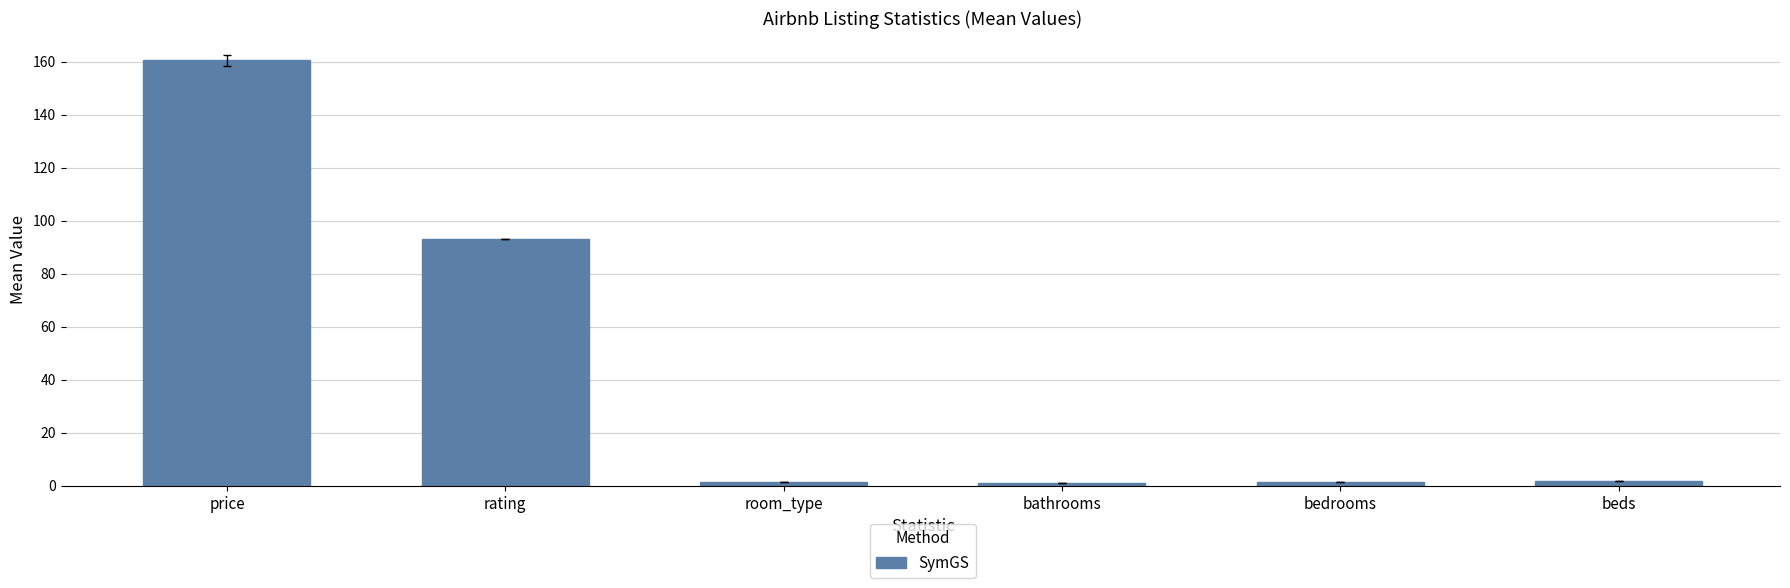

What is the label of the 2nd bar from the right?

bedrooms